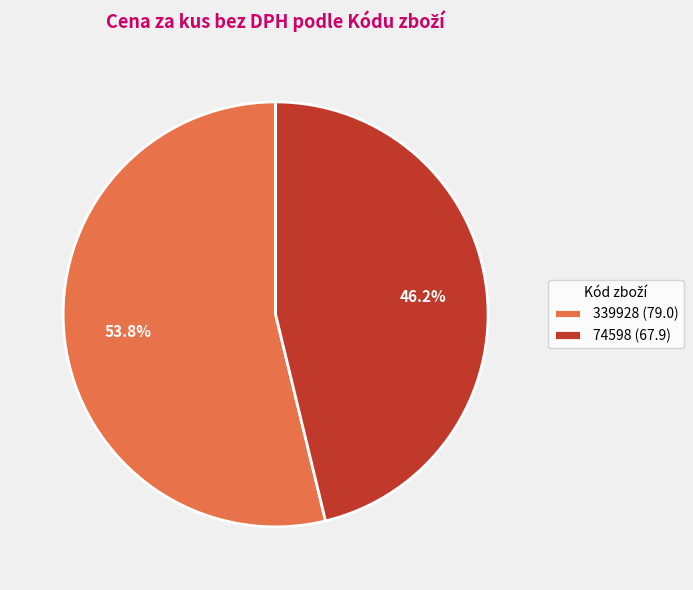

Do 74598 and 339928 together represent more than half of the pie?

Yes